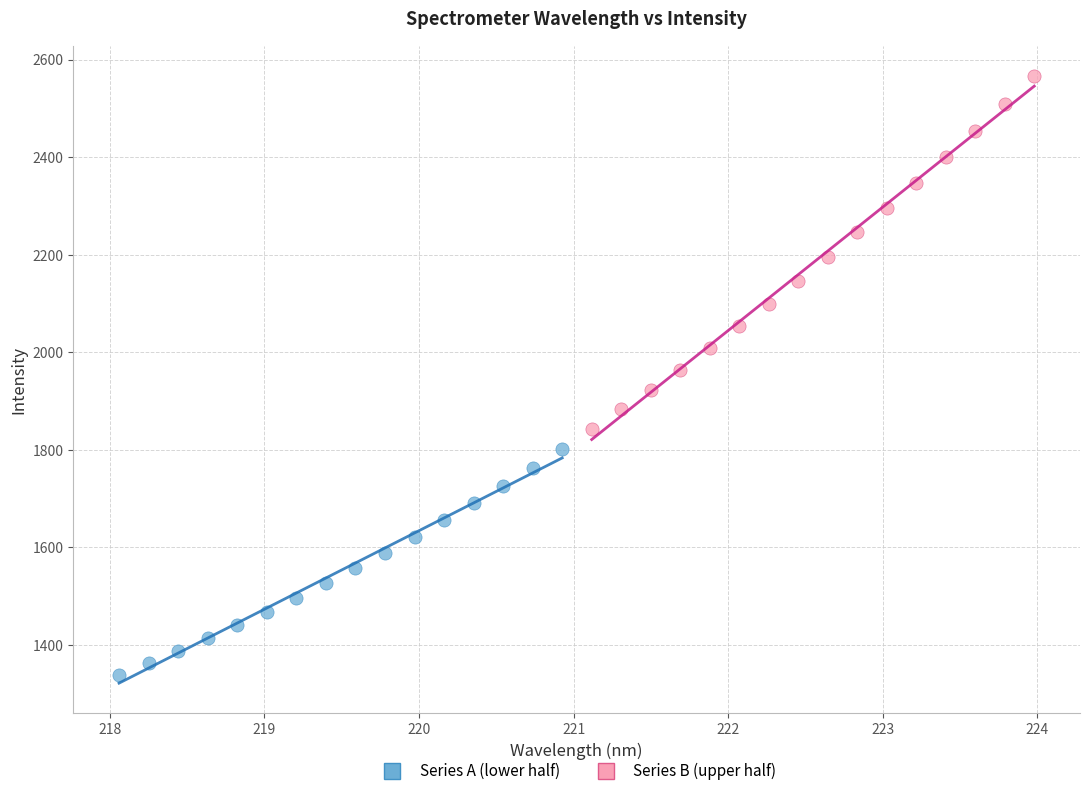

Which series has the widest spread of Y values?

Series B (upper half)